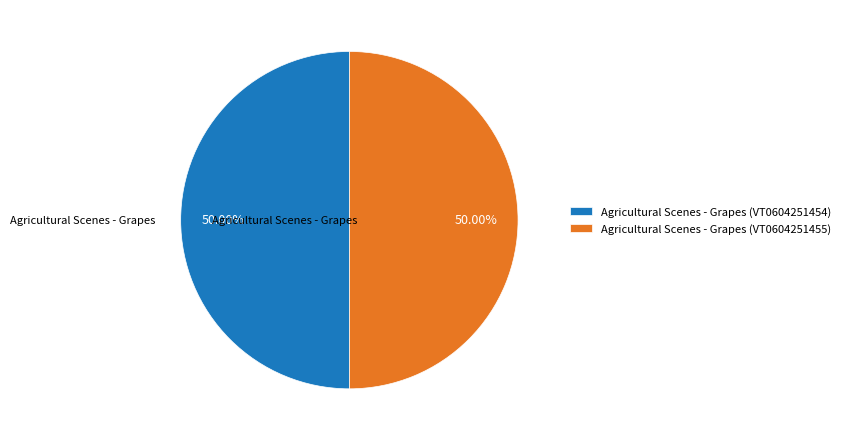

What is the ratio of the value at Agricultural Scenes - Grapes (VT0604251454) to the value at Agricultural Scenes - Grapes (VT0604251455)?

1.0